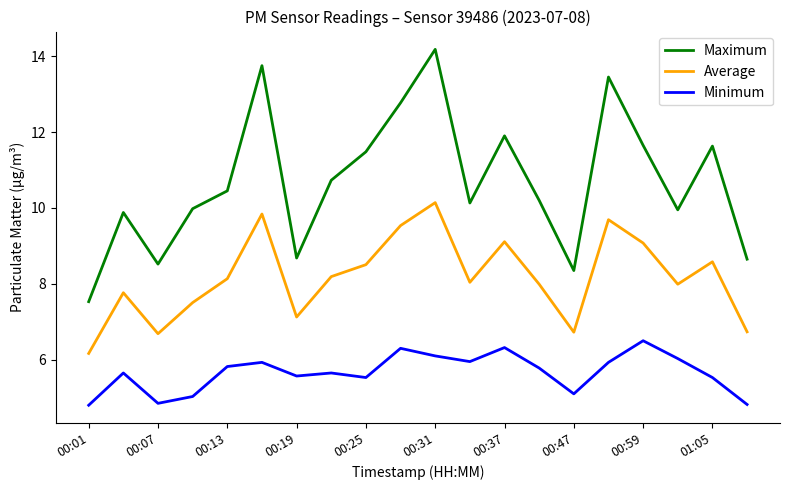

What is the lowest value of the Average series?

6.2